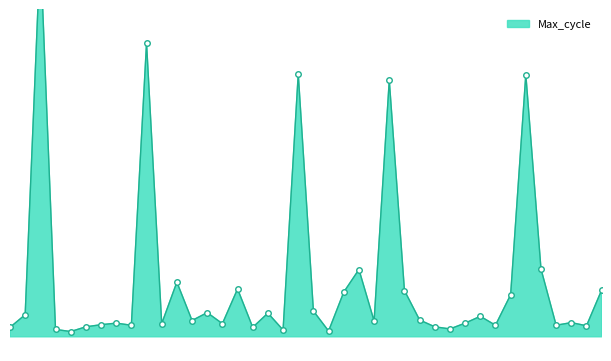

Between 00:38 and 01:31, which is larger?

01:31